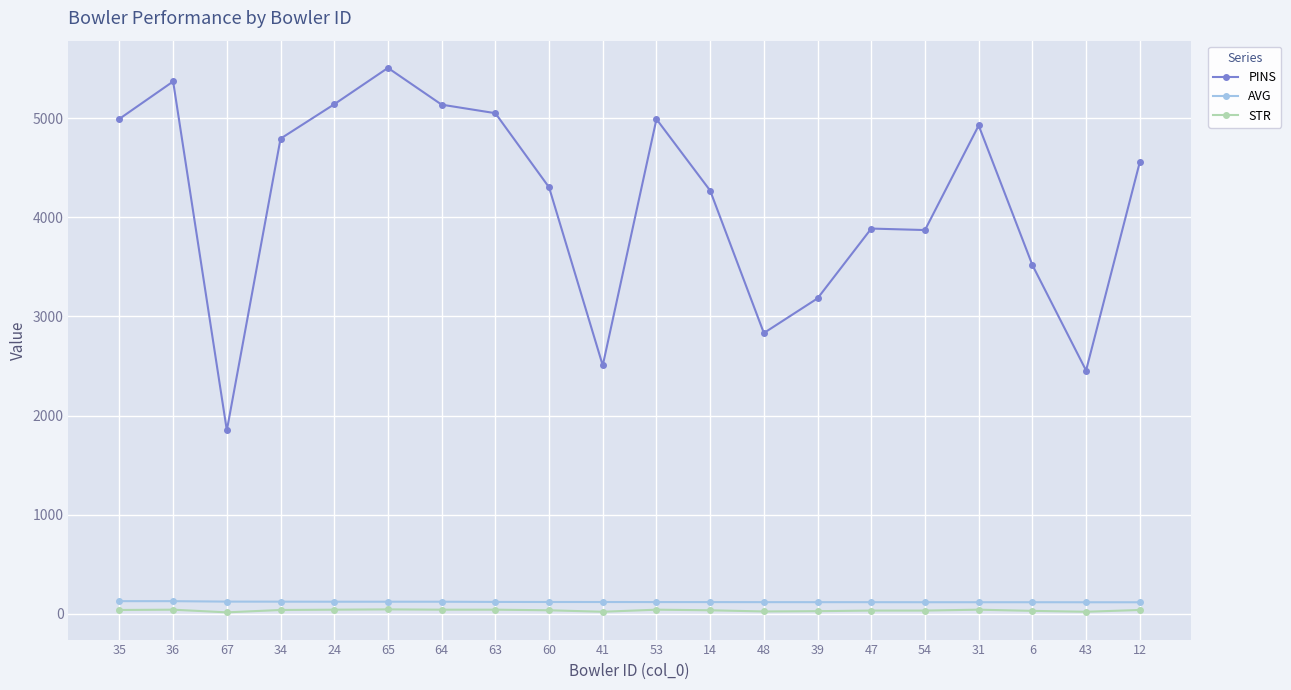

Which series has the largest range (max minus min)?

PINS